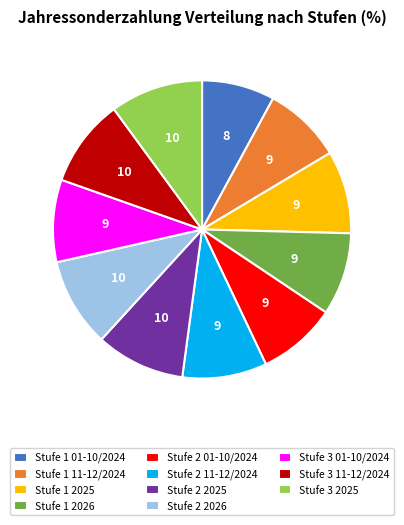

Combined, do Stufe 1 11-12/2024 and Stufe 2 01-10/2024 account for over 50%?

No